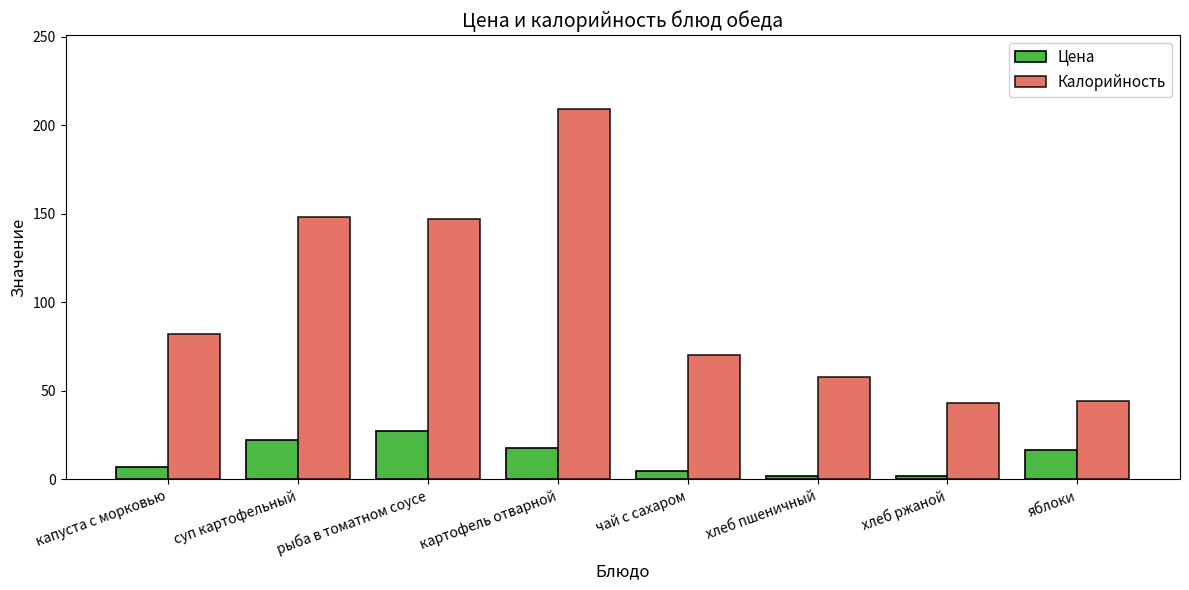

At which category is the sum across all series the highest?

картофель отварной